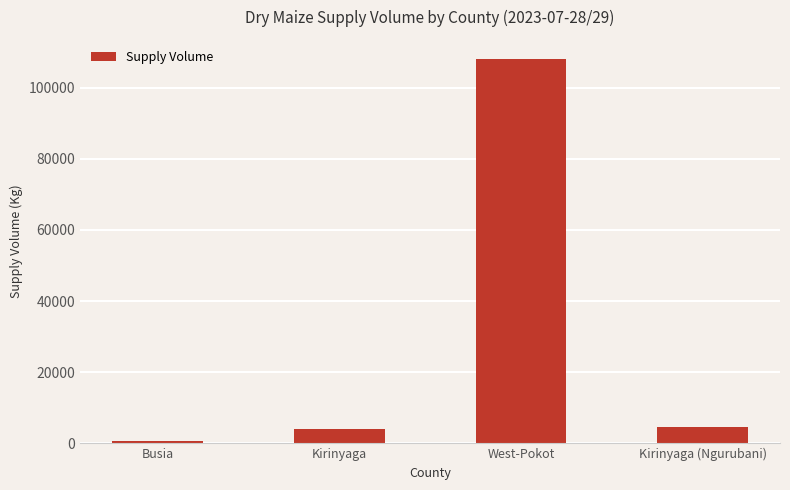

Reading left to right, list all the values displayed in this chart.

Busia=600	Kirinyaga=4000	West-Pokot=108000	Kirinyaga (Ngurubani)=4500